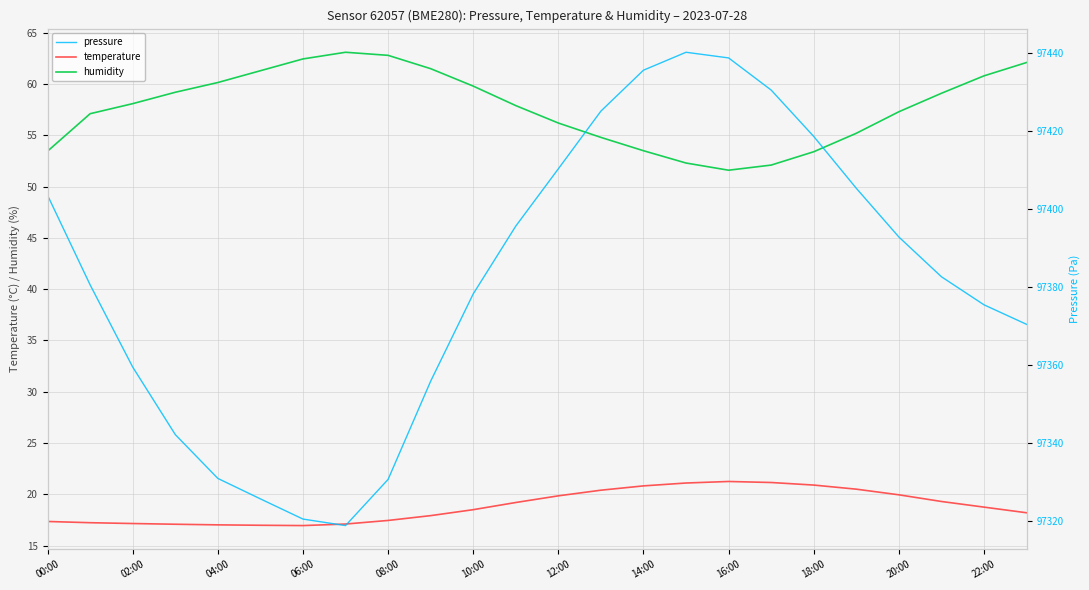

What is the lowest value of the pressure series?

97318.8